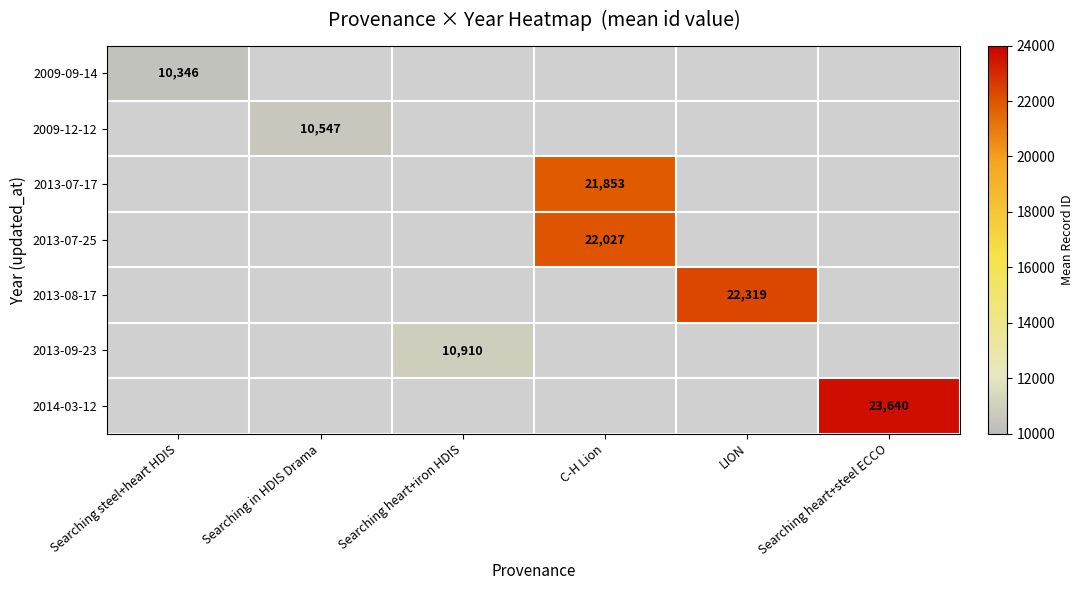

How many series are shown in this chart?

7